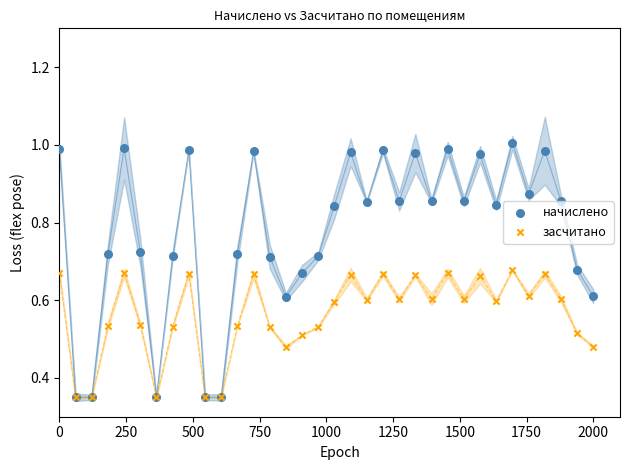

Which series has the largest Y range (max minus min)?

начислено